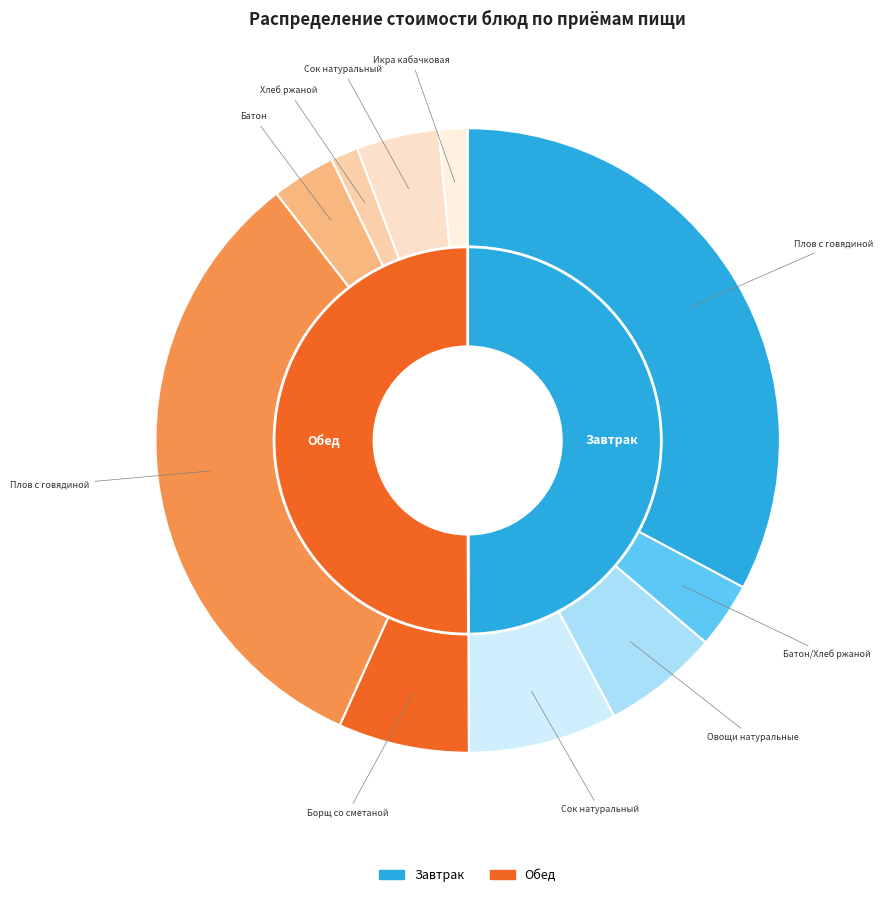

Does Плов с говядиной (Обед) account for over 50% of the chart?

No